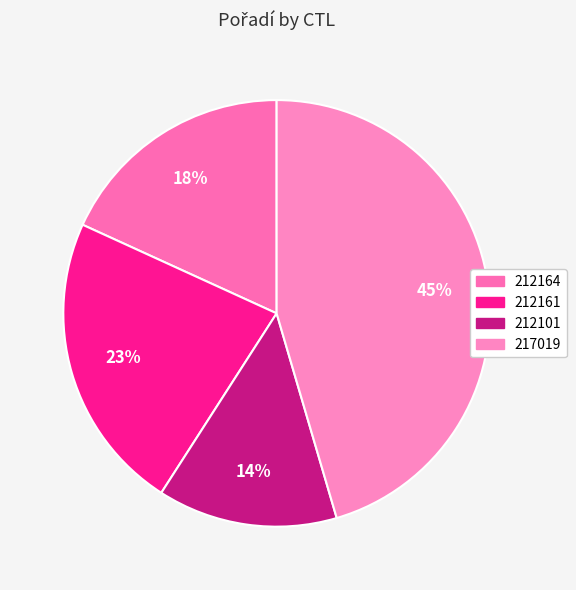

To the nearest percent, what is the difference between the 217019 and 212164 slice percentages?

27%